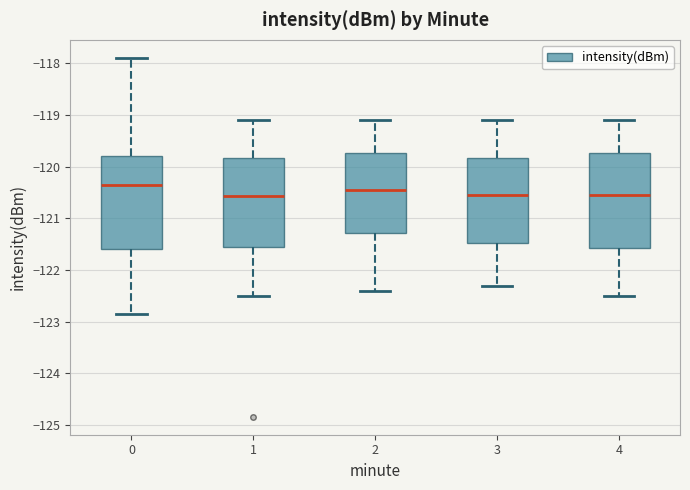

Reading left to right, transcribe this box plot: for each box, give where its median line is, the range the box spans, and where its two whiskers end, as read against the y-axis. The values are not printed on the chart, so give them approximately, as read against the axis.

0: median -120.4, box -121.6 to -119.8, whiskers -122.8 to -117.9
1: median -120.6, box -121.5 to -119.8, whiskers -122.5 to -119.1
2: median -120.4, box -121.3 to -119.7, whiskers -122.4 to -119.1
3: median -120.5, box -121.5 to -119.8, whiskers -122.3 to -119.1
4: median -120.5, box -121.6 to -119.7, whiskers -122.5 to -119.1